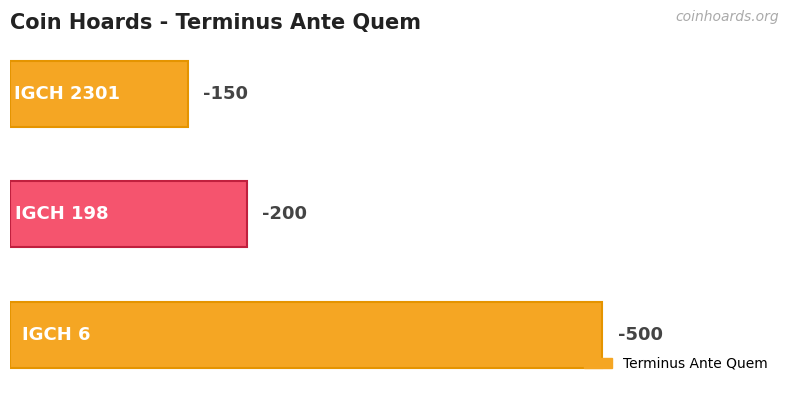

What is the sum of all values?

850